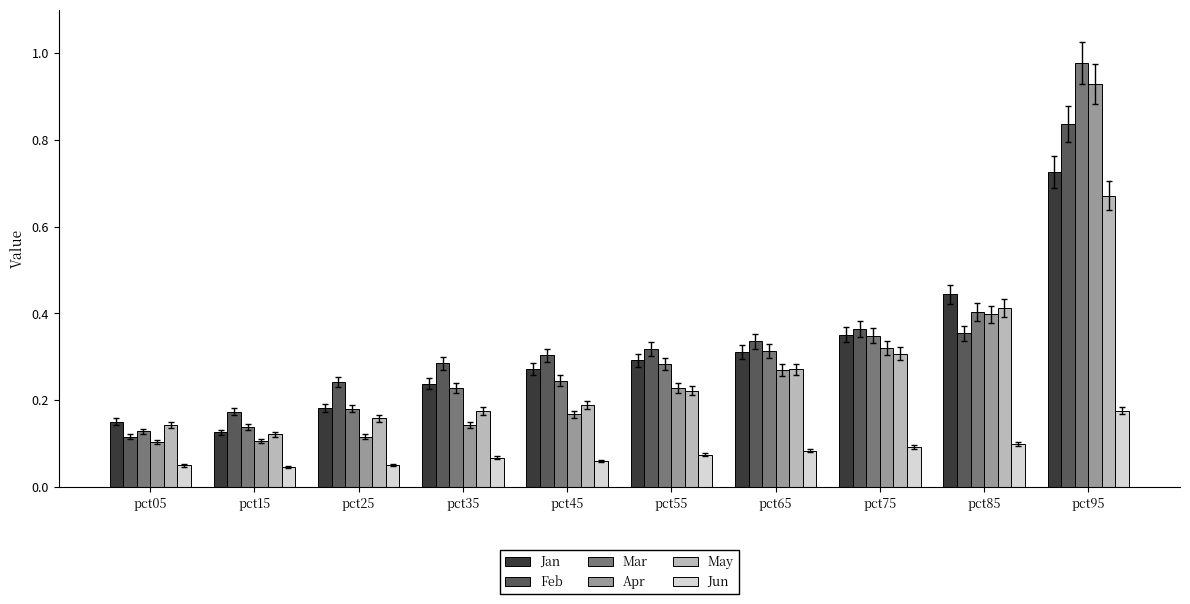

Which series changed the most between pct45 and pct85?

Apr